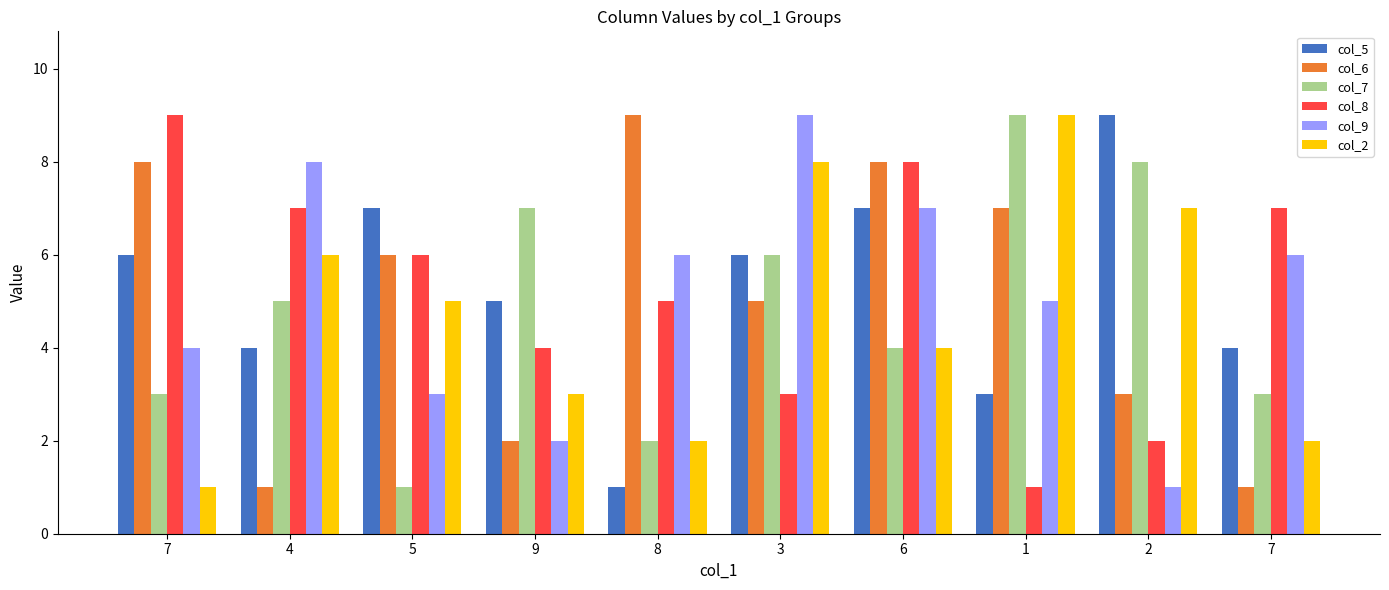

What is the average value of the col_9 series?

5